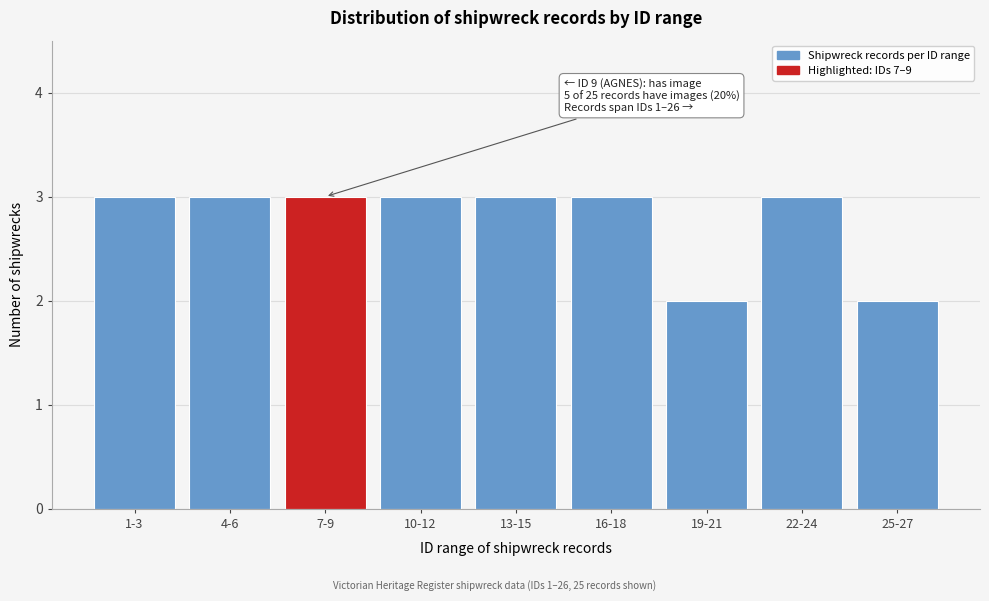

Reading left to right, extract all data points from this chart.

3	3	3	3	3	3	2	3	2